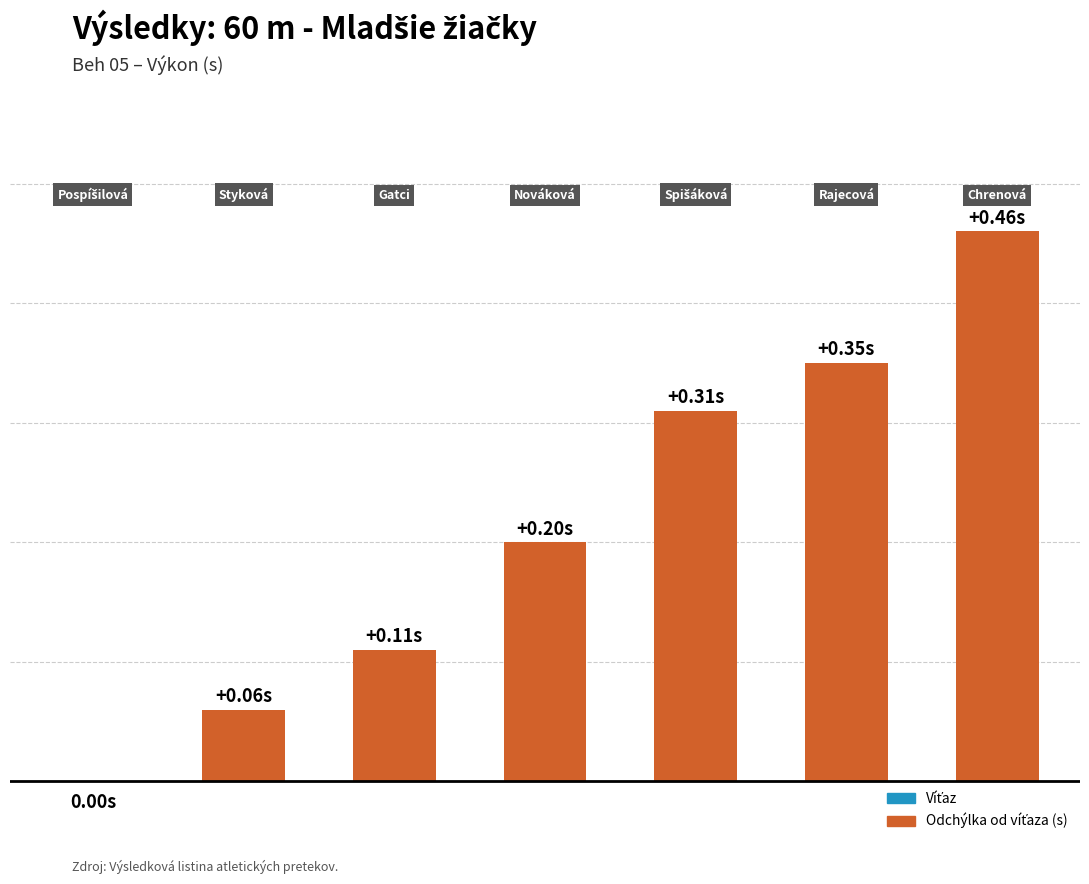

What is the sum of all values?

1.5